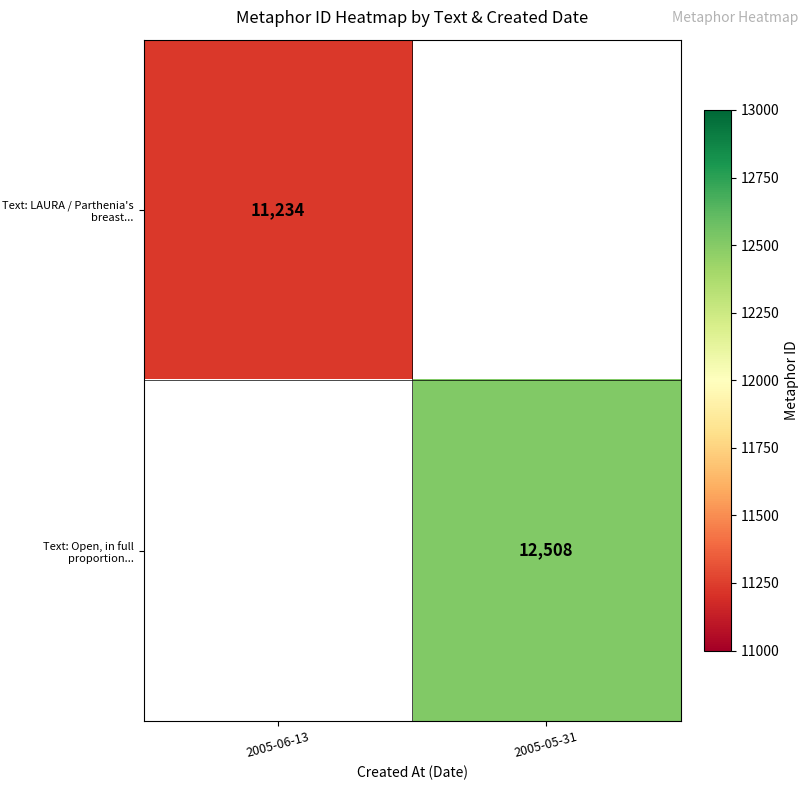

Is the value of Text: LAURA / Parthenia's breast... at 2005-06-13 greater than the value of Text: Open, in full proportion... at 2005-05-31?

No